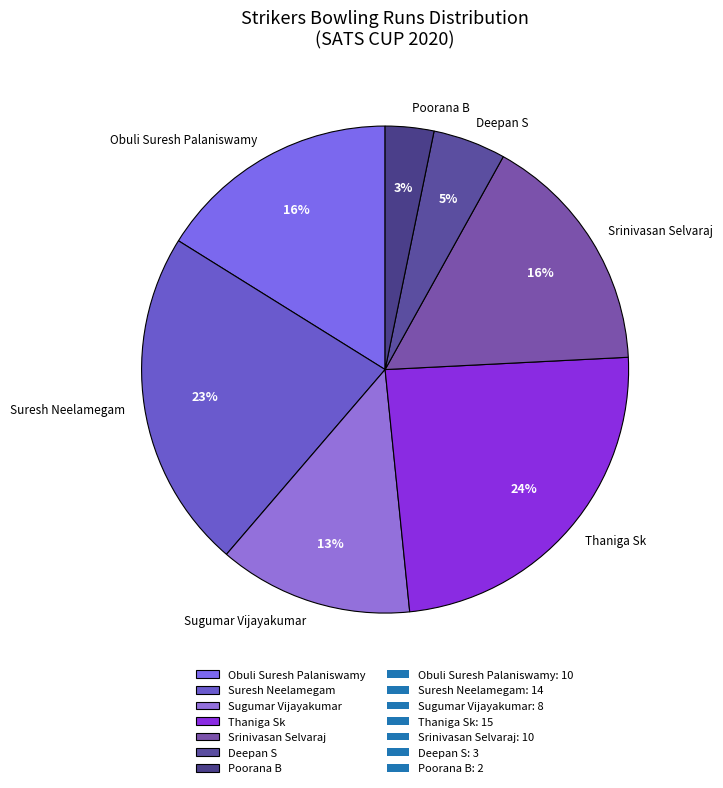

Do Deepan S and Sugumar Vijayakumar together represent more than half of the pie?

No